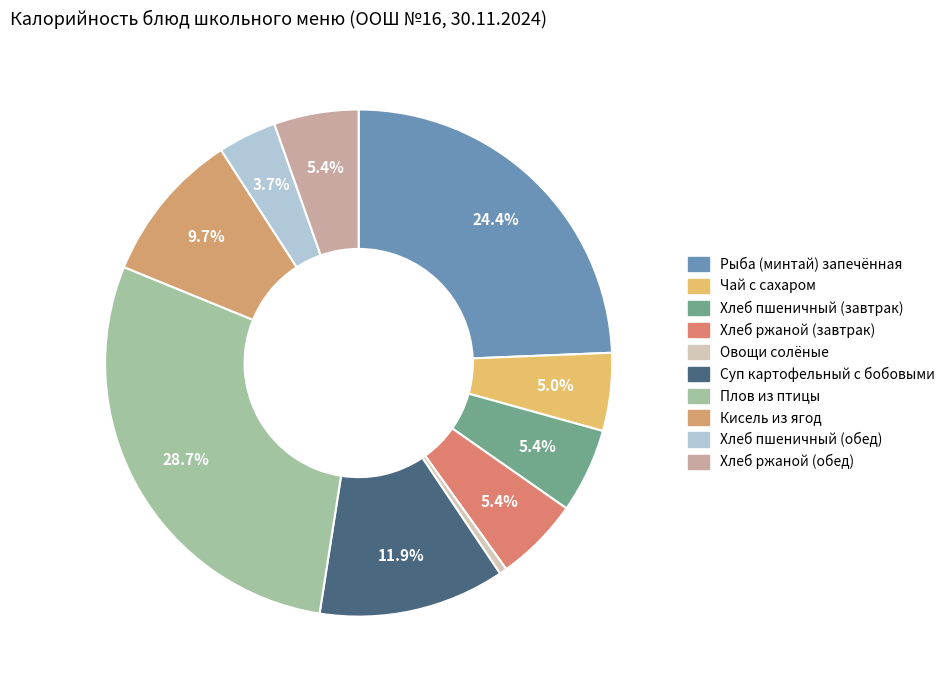

Count the number of slices in the pie.

10